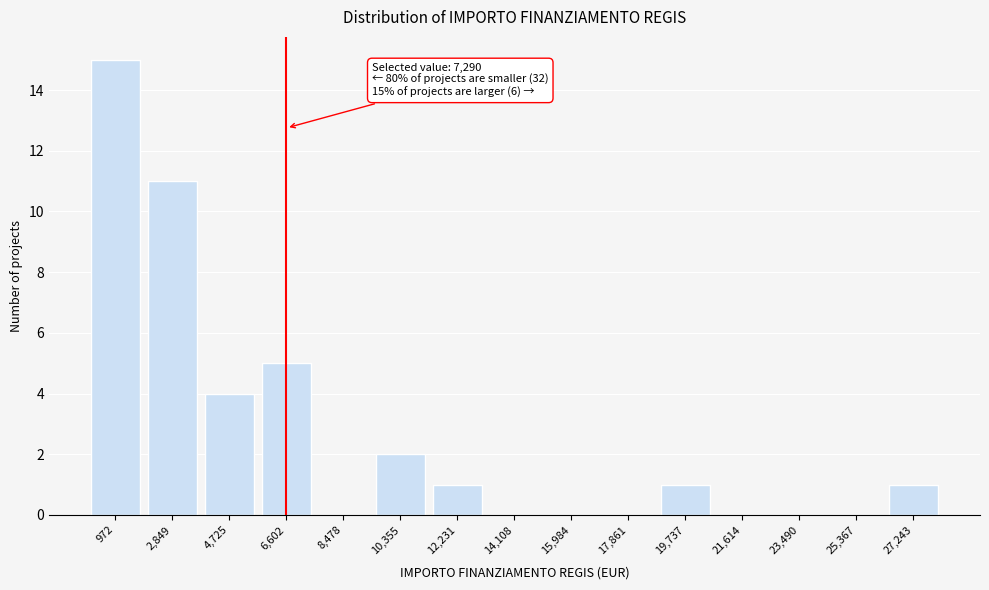

Reading left to right, what are all the values shown in this chart?

972=15	2,849=11	4,725=4	6,602=5	8,478=0	10,355=2	12,231=1	14,108=0	15,984=0	17,861=0	19,737=1	21,614=0	23,490=0	25,367=0	27,243=1